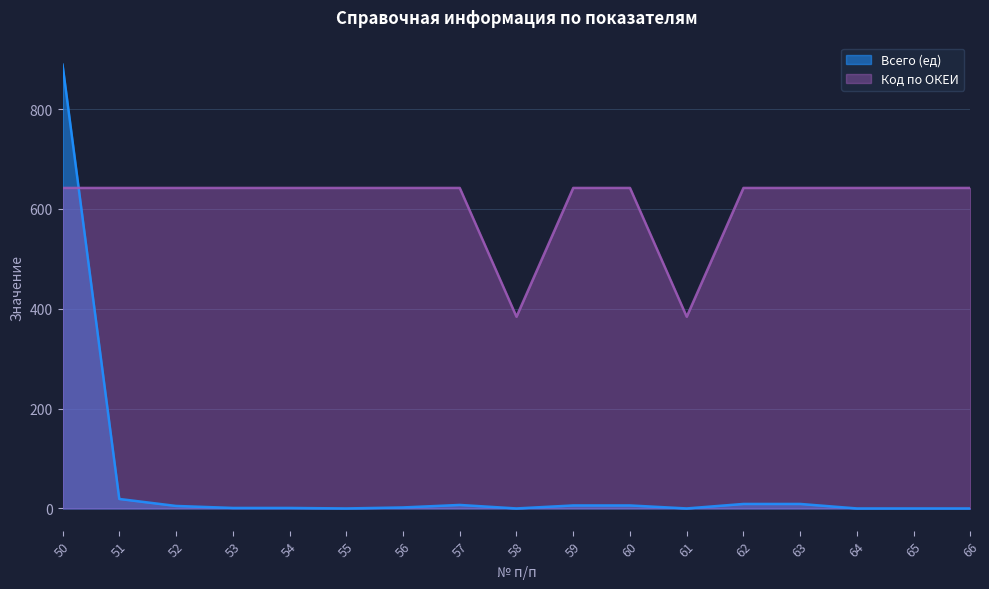

Rank the series by their average value, from lowest to highest.

Всего (ед), Код по ОКЕИ